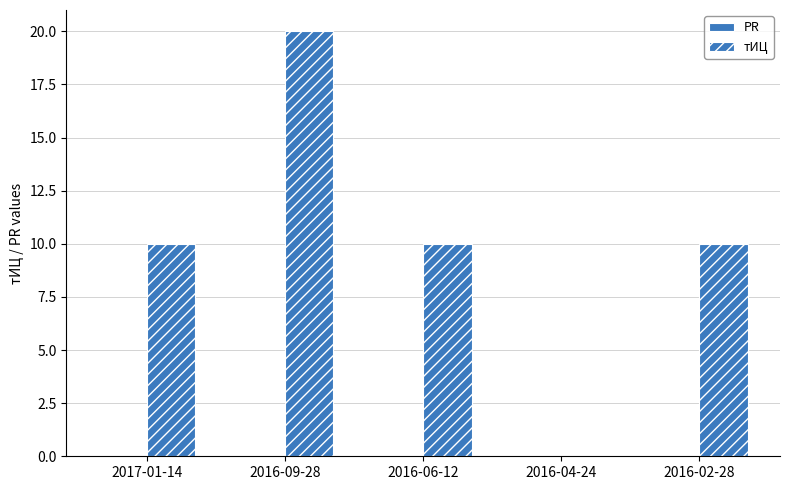

Are the bars grouped side by side (vs. stacked)?

No